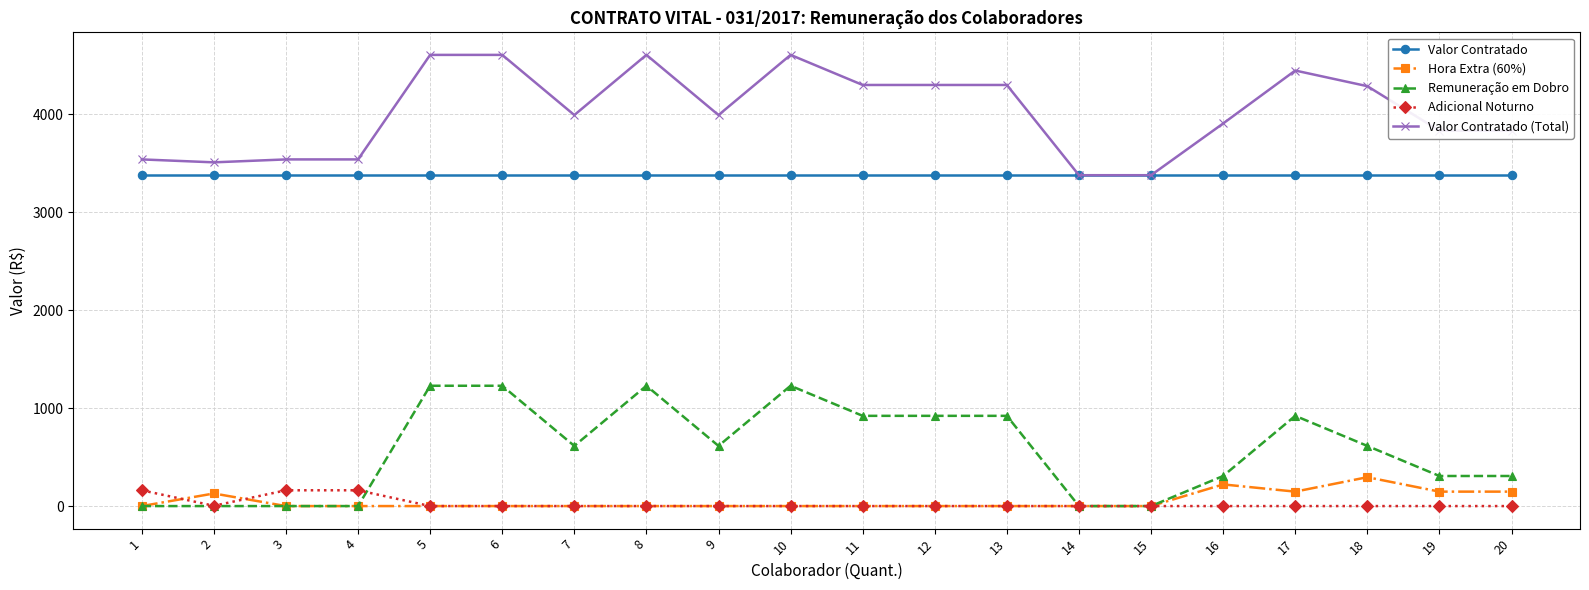

What is the difference between the maximum and minimum values in the Remuneração em Dobro series?

1228.3